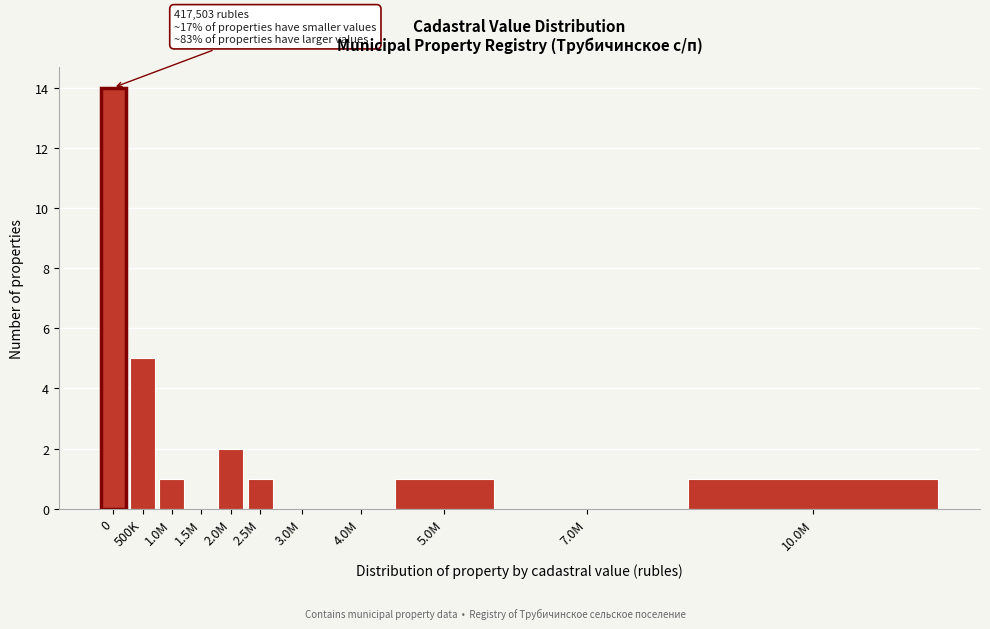

Reading left to right, extract all data points from this chart.

0=14	500K=5	1.0M=1	1.5M=0	2.0M=2	2.5M=1	3.0M=0	4.0M=0	5.0M=1	7.0M=0	10.0M=1